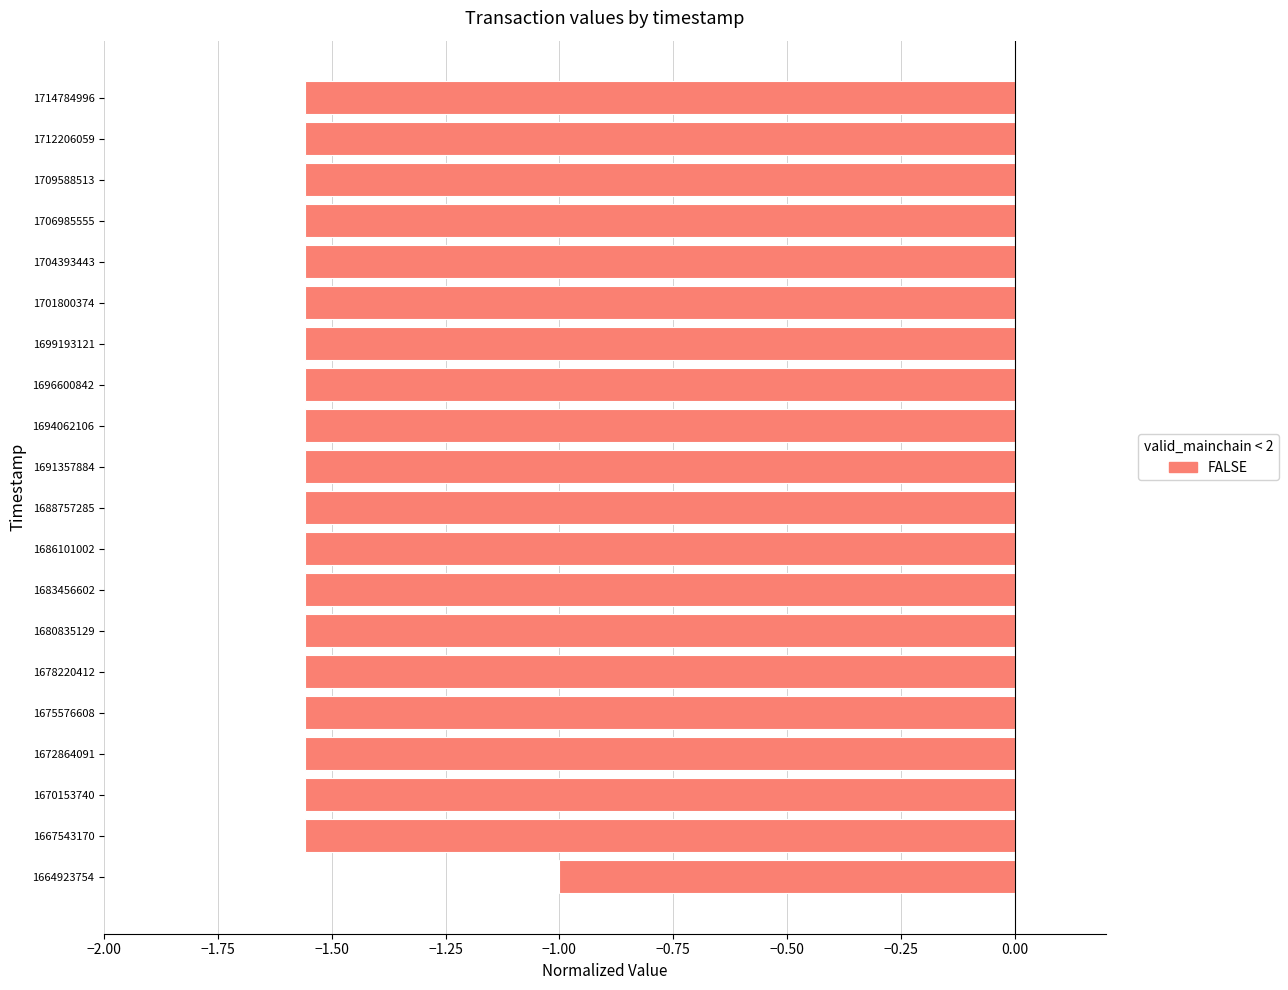

Which category has the highest value across all series?

1664923754